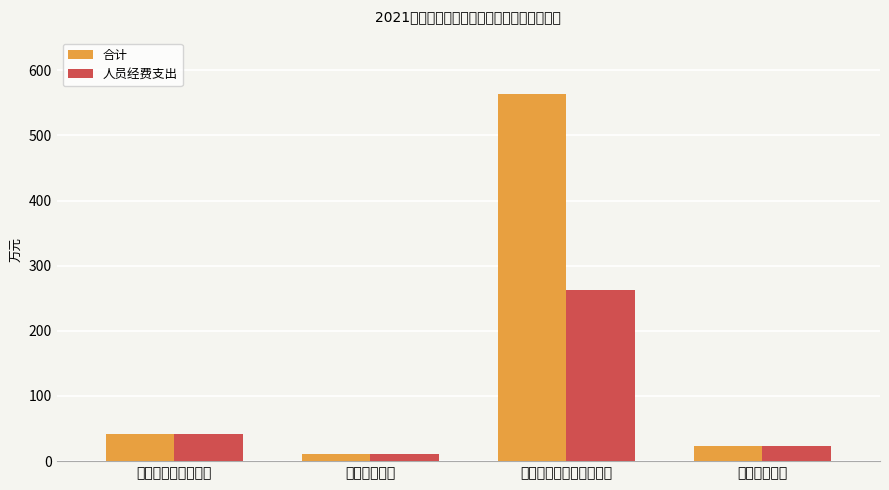

How many distinct data groups are displayed?

2